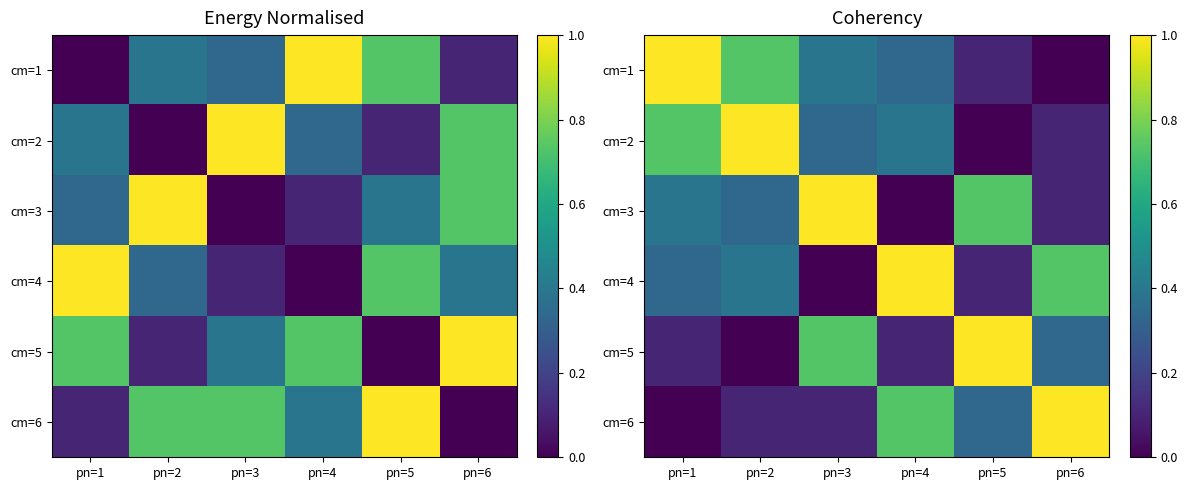

How many data points in cm=6 are above 0?

5